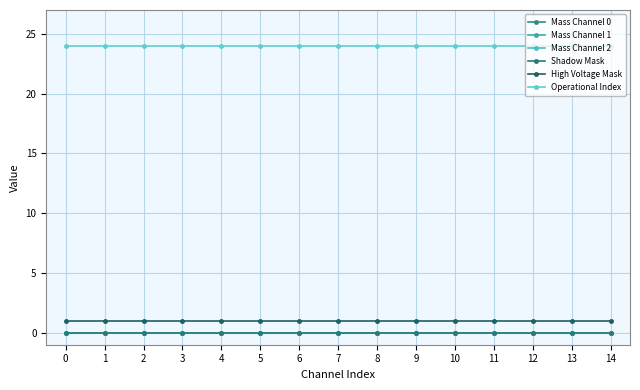

Is it true that Mass Channel 0 equals 0 at 0?

True